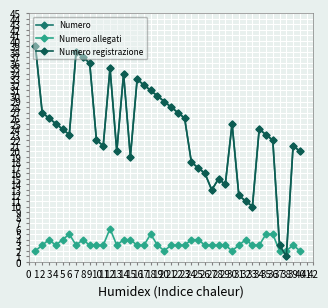

What is the value of the Numero registrazione point at the 10th from the left?

22